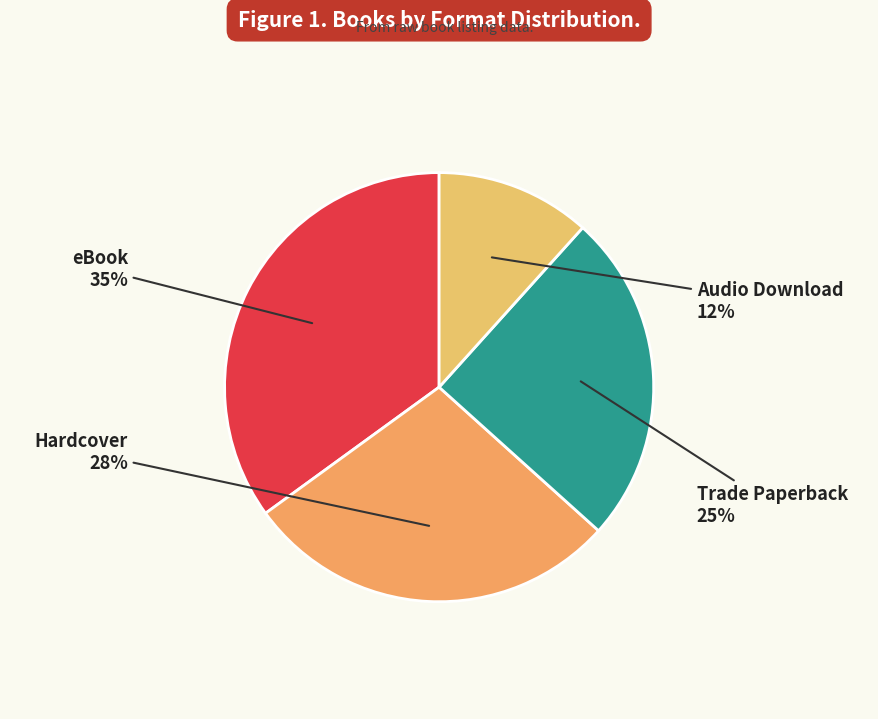

To the nearest percent, what is the average slice percentage?

25%